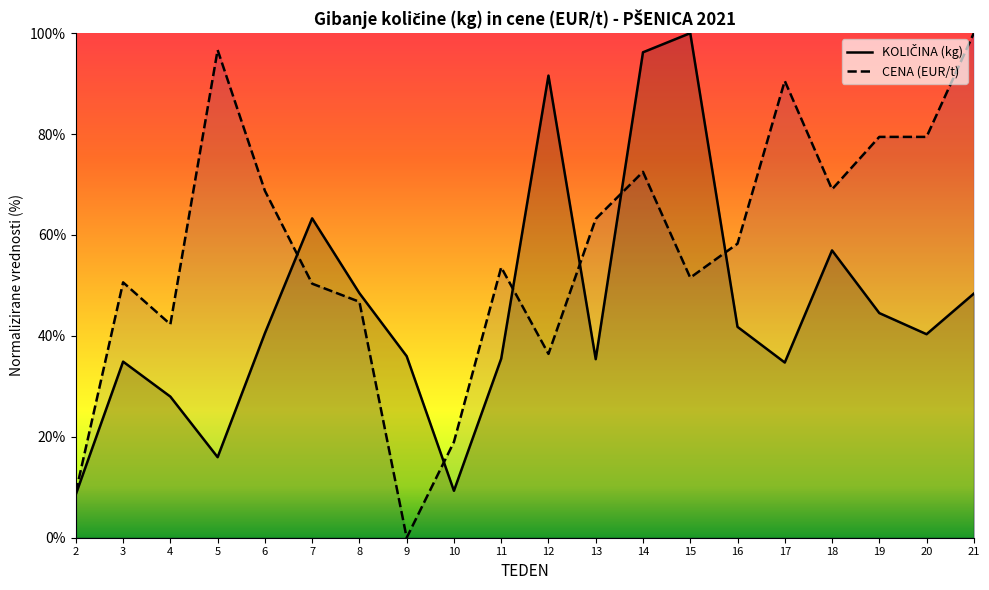

Rank the series by their average value, from lowest to highest.

KOLIČINA (kg), CENA (EUR/t)